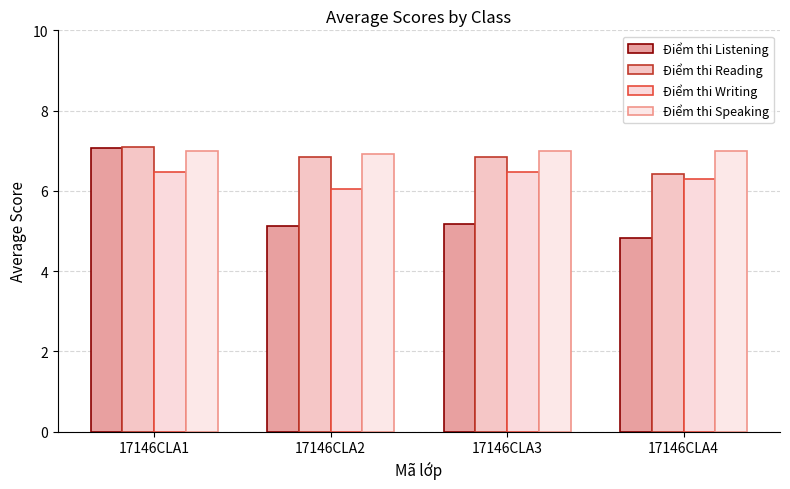

At how many categories does at least one series exceed 5?

4